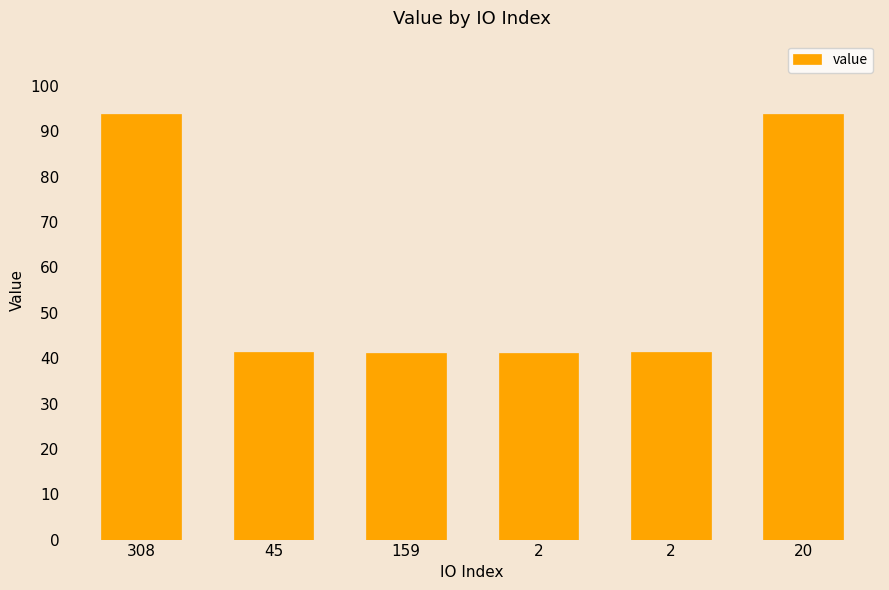

The value at 2 is 41.2. True or false?

True